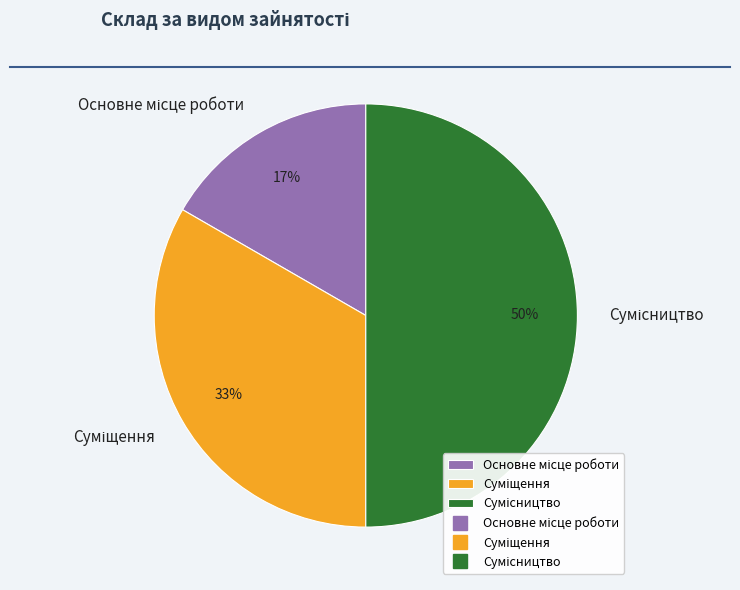

To the nearest percent, what is the difference between the largest and smallest slice percentages?

33%